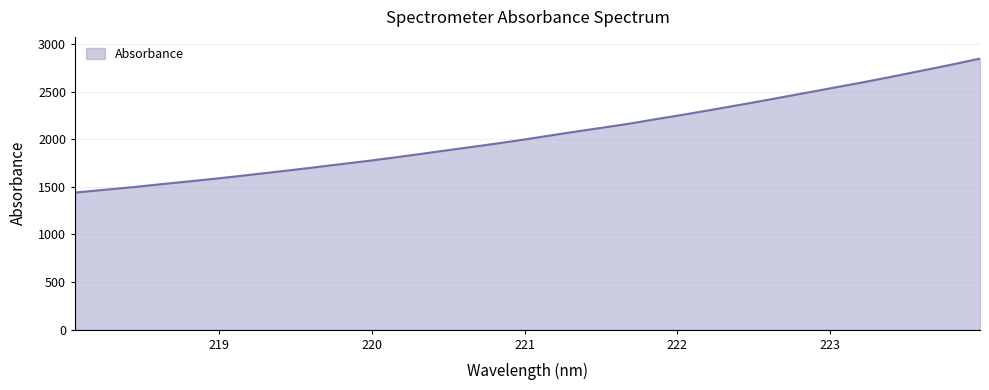

What is the maximum value shown in the chart?

2848.2